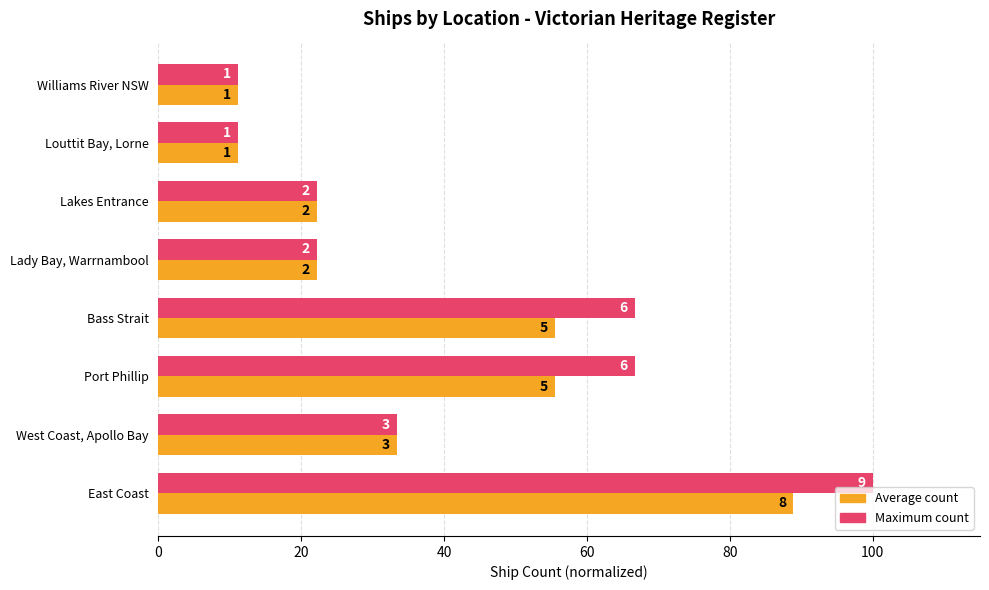

What is the smallest value displayed?

11.1